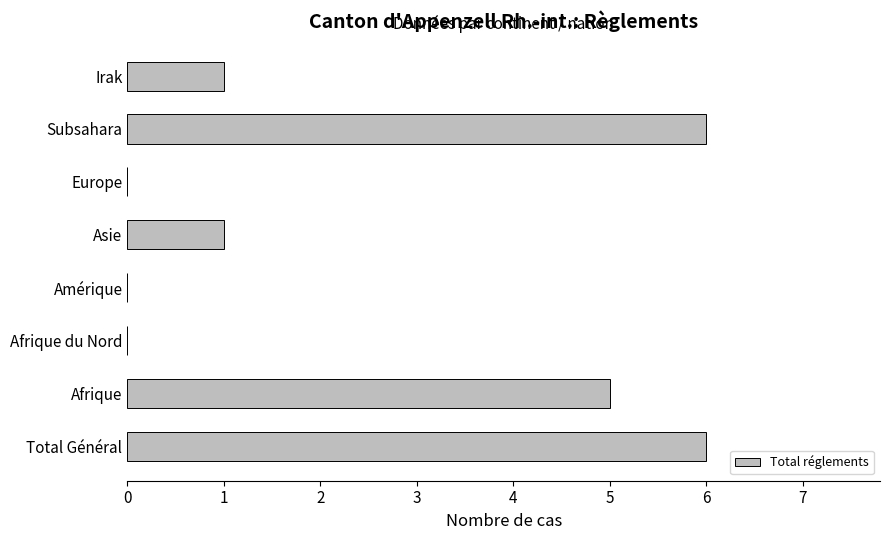

What is the approximate value at Total Général?

6